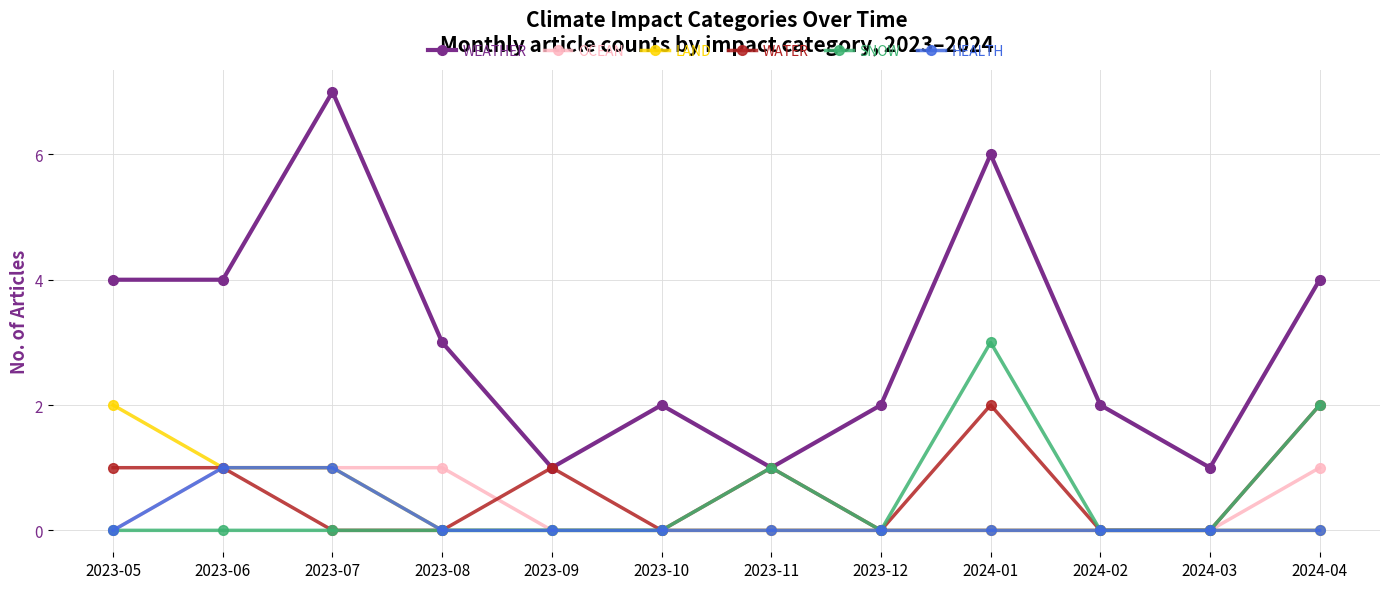

True or false: WEATHER and OCEAN cross at least once.

False